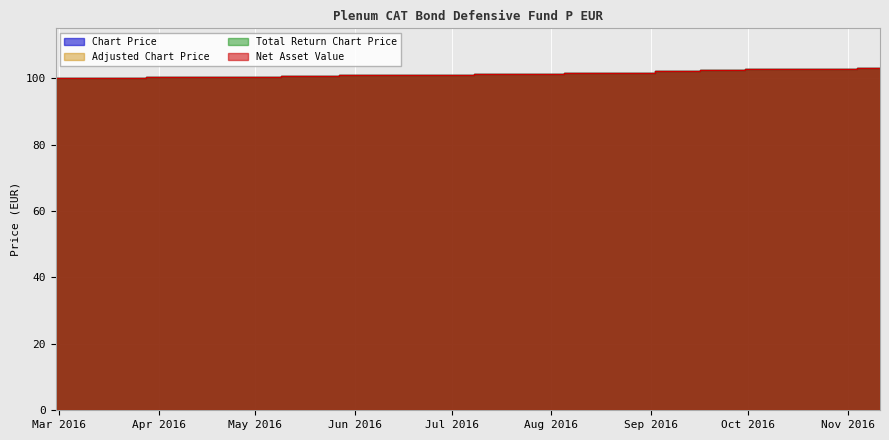

What position from the right is 2016-04-25?

16